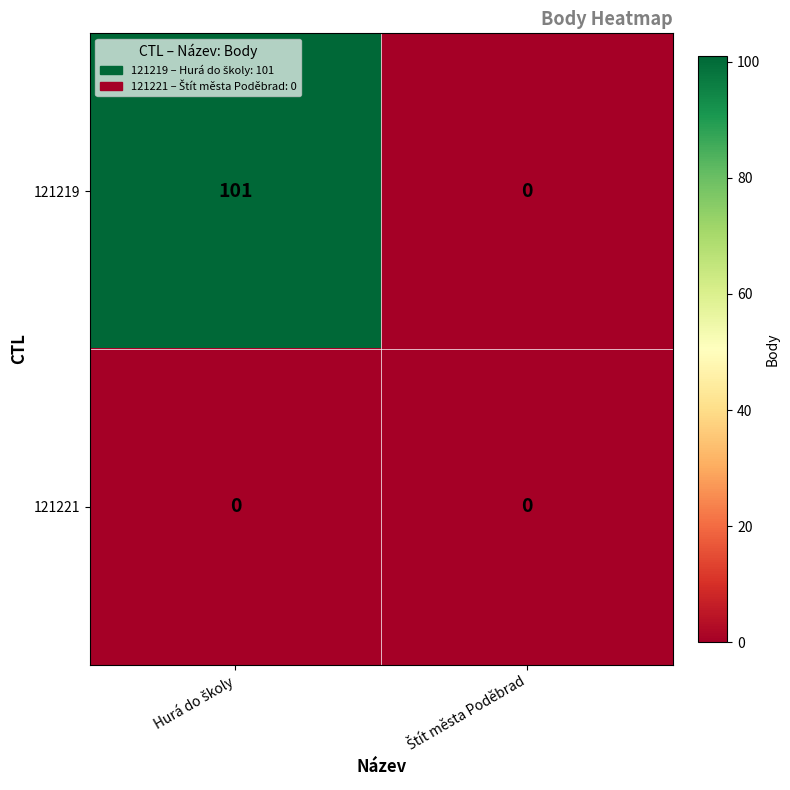

Which series has the widest spread of values?

121219